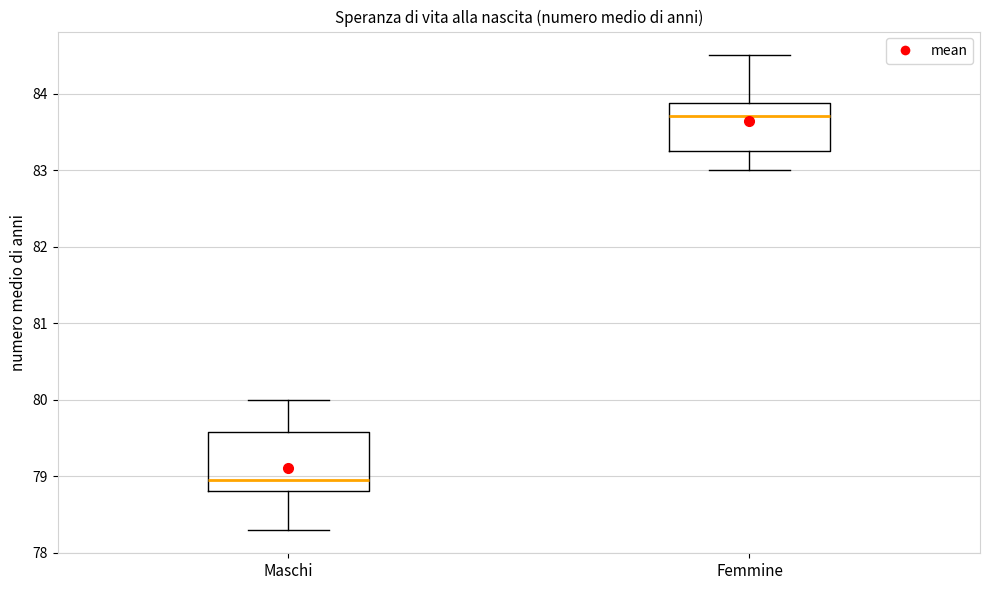

Reading left to right, transcribe this box plot: for each box, give where its median line is, the range the box spans, and where its two whiskers end, as read against the y-axis. The values are not printed on the chart, so give them approximately, as read against the axis.

Maschi: median 79.0, box 78.8 to 79.6, whiskers 78.3 to 80.0
Femmine: median 83.7, box 83.3 to 83.9, whiskers 83.0 to 84.5